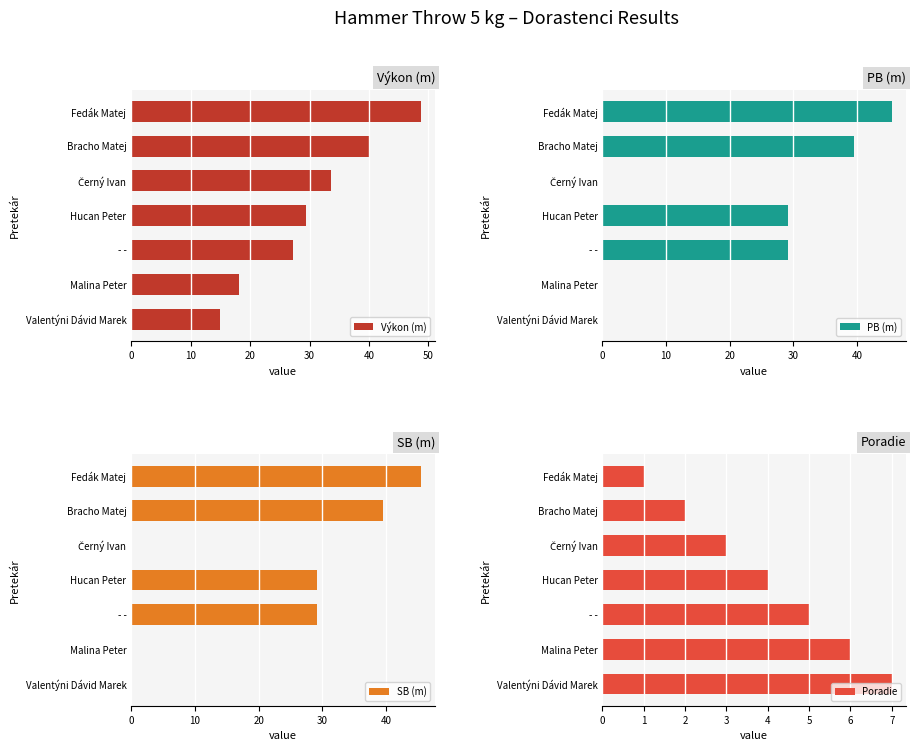

The Výkon (m) series shows 22.5 at Fedák Matej. True or false?

False